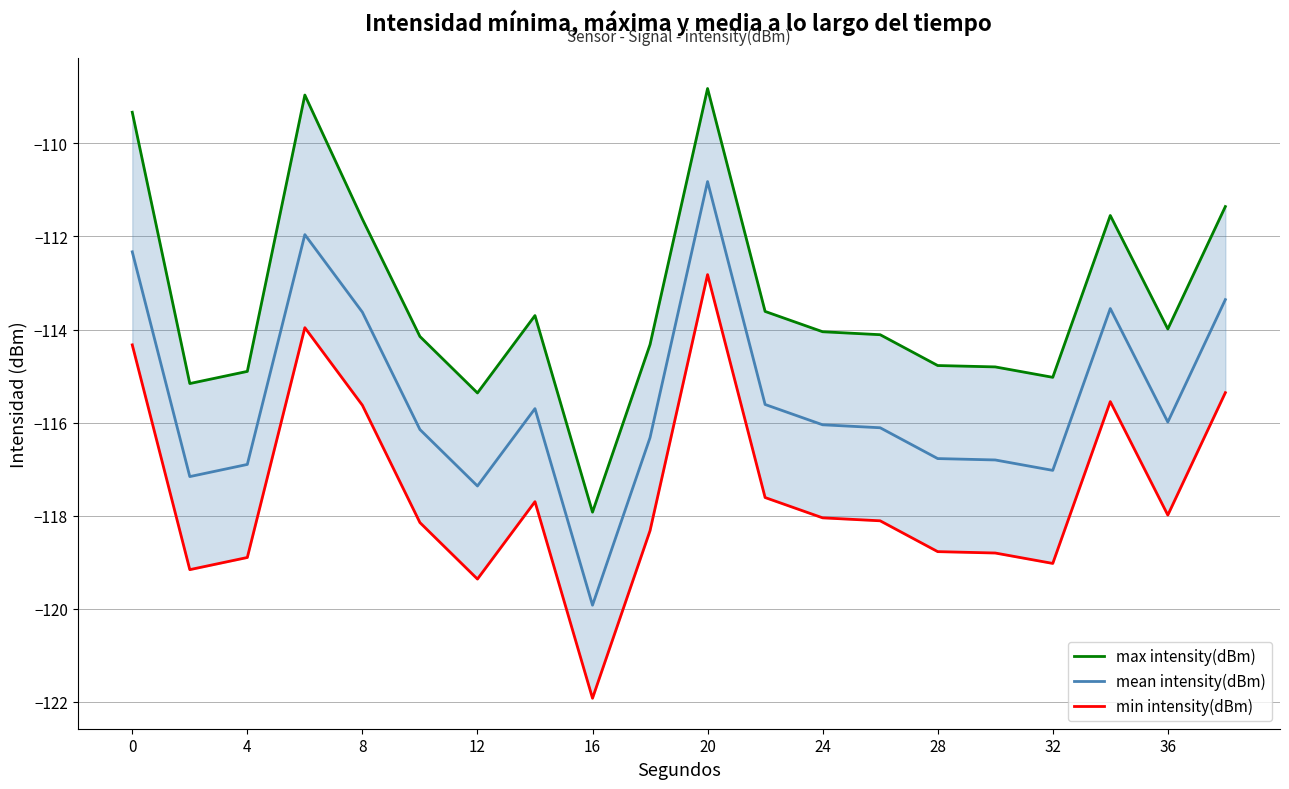

Is it true that mean intensity(dBm) equals -117.0 at 32?

True